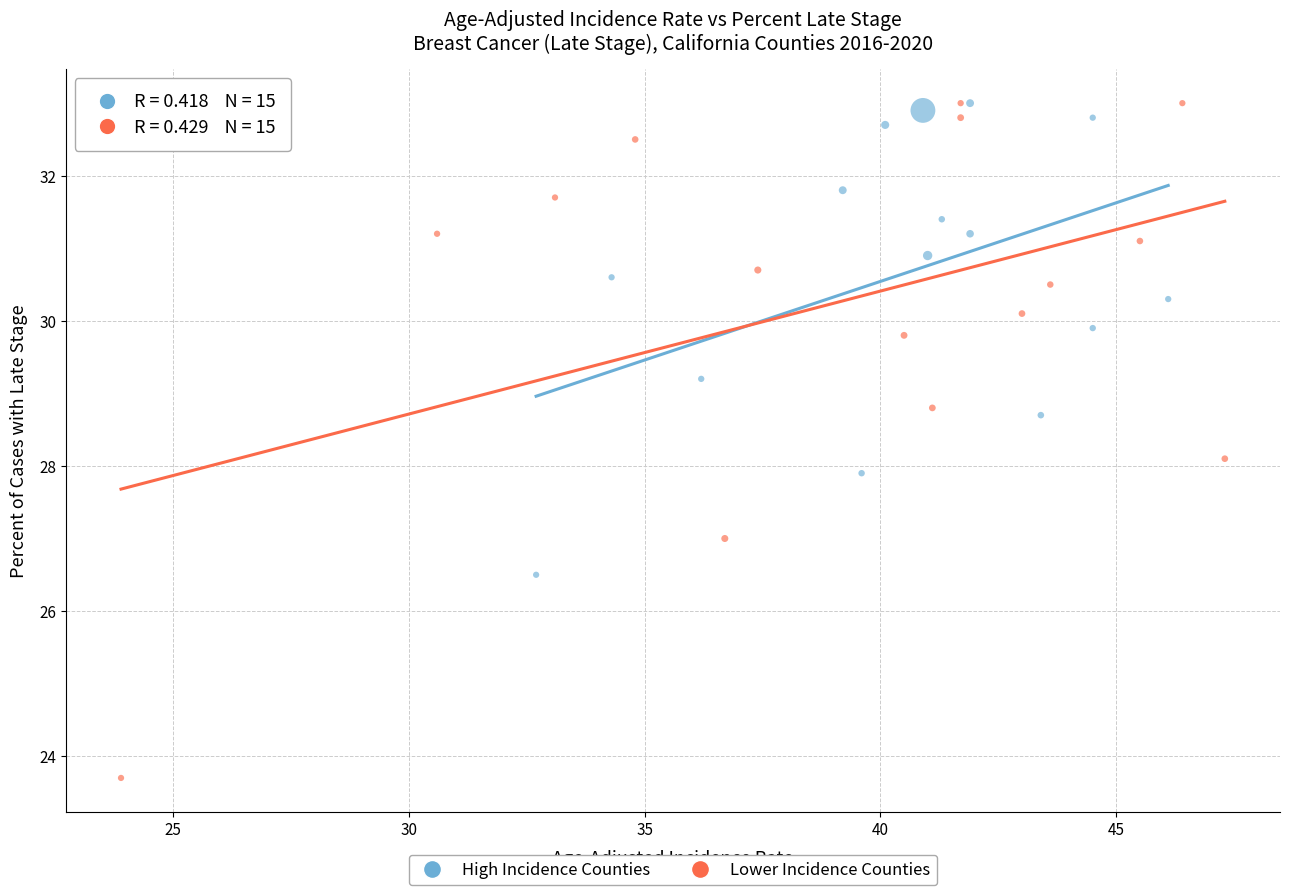

What are all the series names shown in the legend?

High Incidence Counties, Lower Incidence Counties